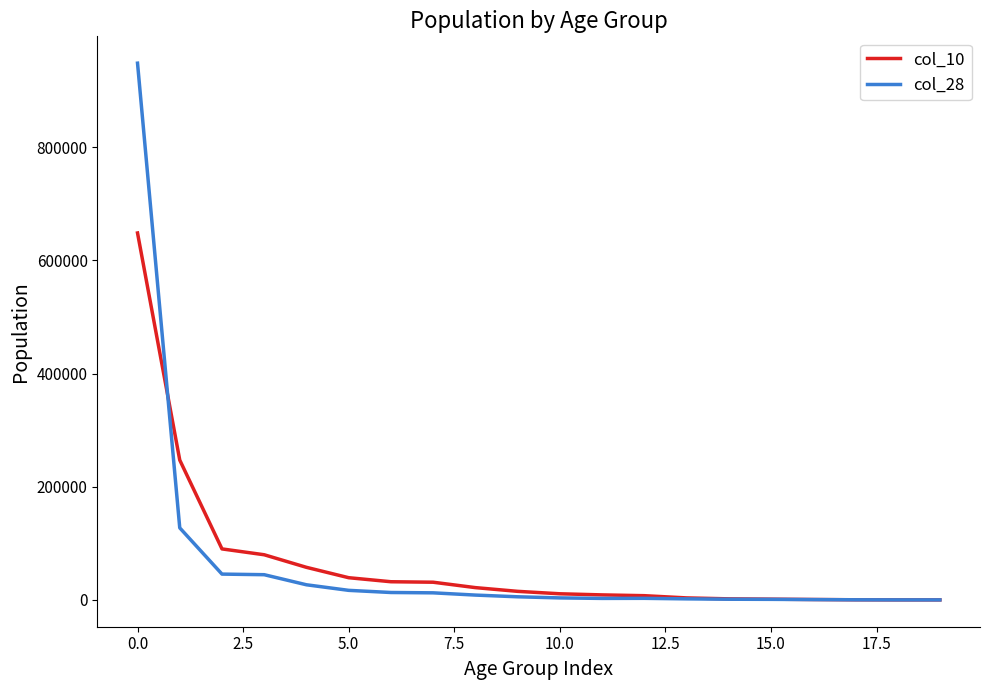

What is the greatest value displayed?

948549